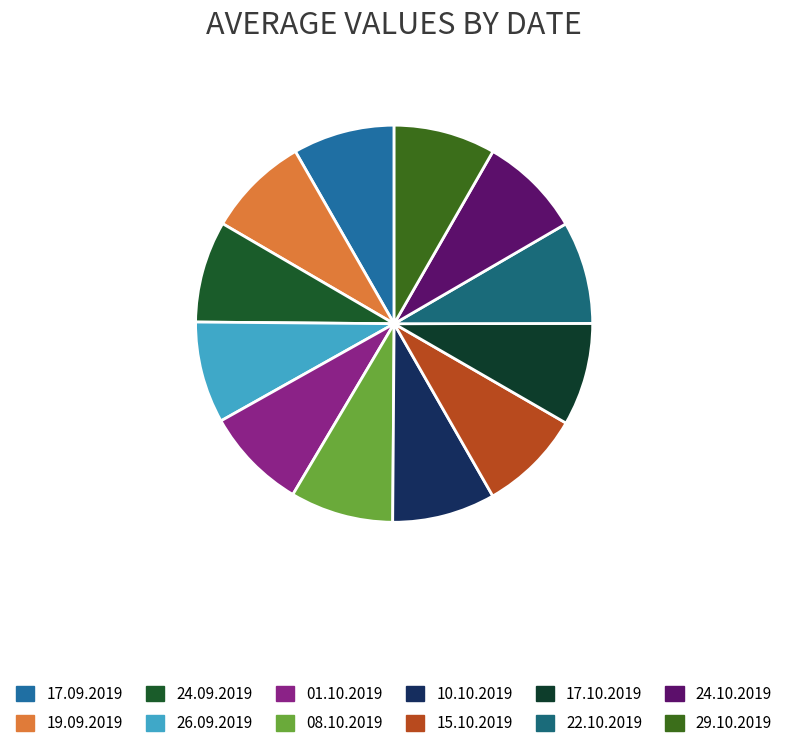

To the nearest percent, what percentage of the pie is 10.10.2019?

8%